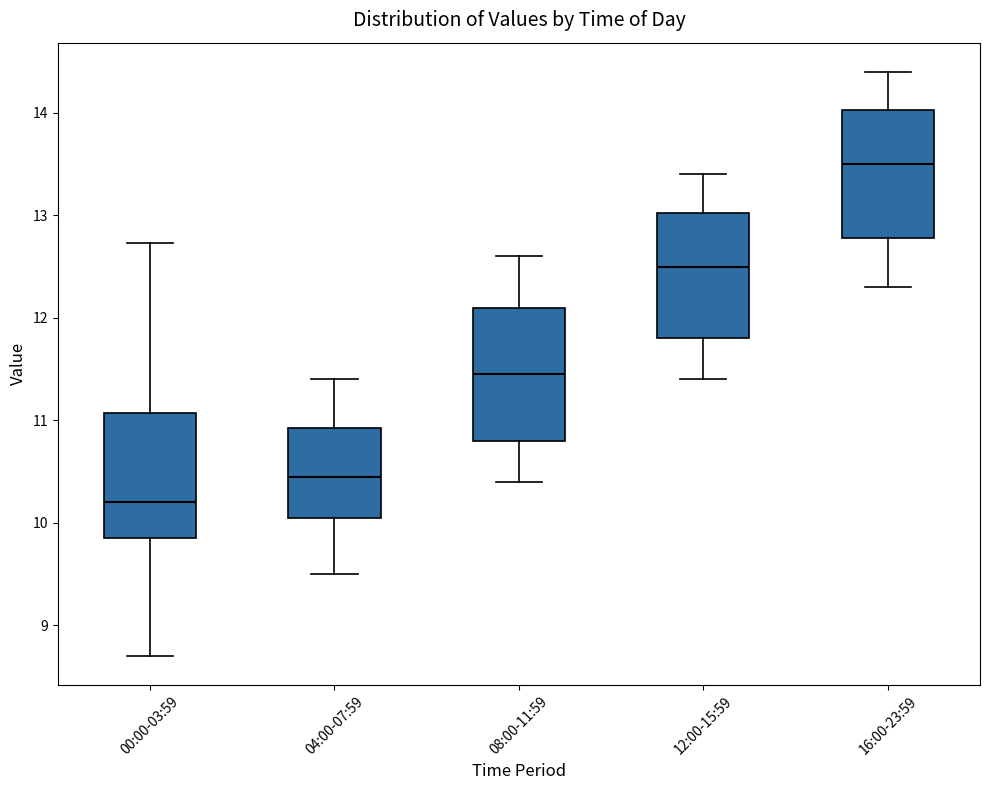

Reading left to right, transcribe this box plot: for each box, give where its median line is, the range the box spans, and where its two whiskers end, as read against the y-axis. The values are not printed on the chart, so give them approximately, as read against the axis.

00:00-03:59: median 10.2, box 9.9 to 11.1, whiskers 8.7 to 12.7
04:00-07:59: median 10.5, box 10.1 to 10.9, whiskers 9.5 to 11.4
08:00-11:59: median 11.5, box 10.8 to 12.1, whiskers 10.4 to 12.6
12:00-15:59: median 12.5, box 11.8 to 13.0, whiskers 11.4 to 13.4
16:00-23:59: median 13.5, box 12.8 to 14.0, whiskers 12.3 to 14.4